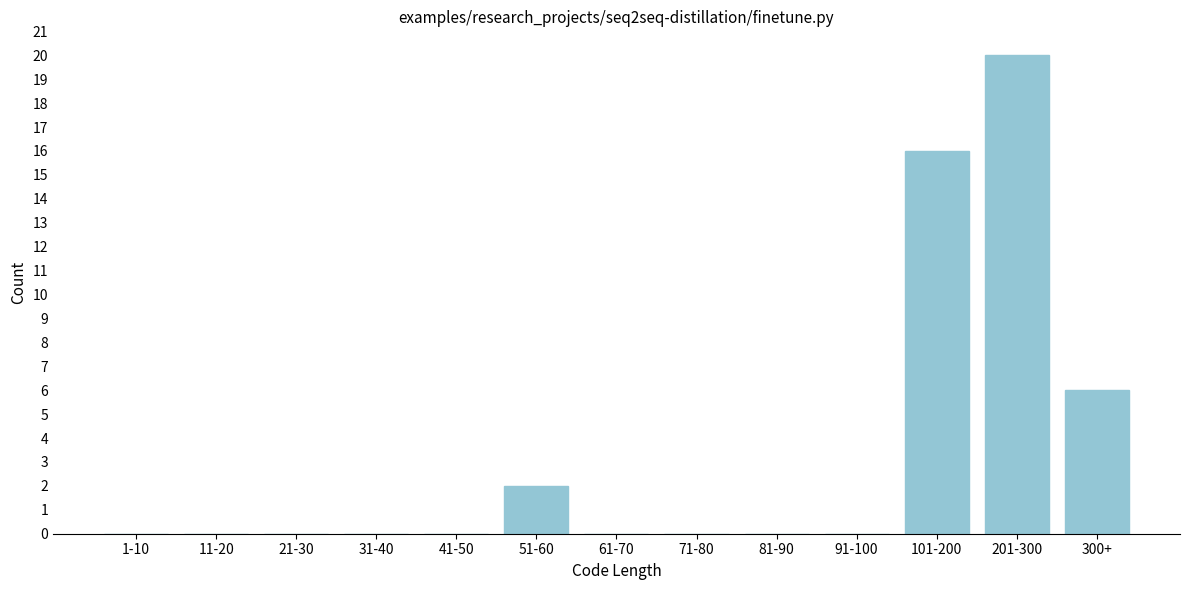

Reading right to left, extract all data points from this chart.

300+=6	201-300=20	101-200=16	91-100=0	81-90=0	71-80=0	61-70=0	51-60=2	41-50=0	31-40=0	21-30=0	11-20=0	1-10=0